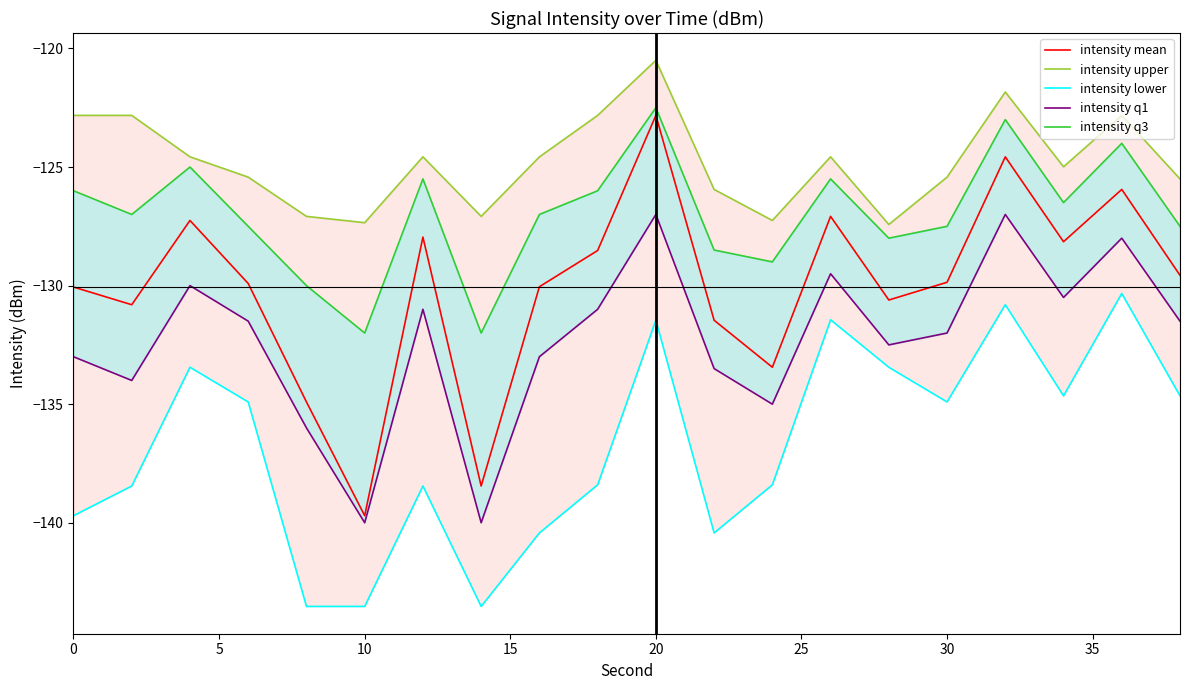

How many lines are shown in the chart?

5